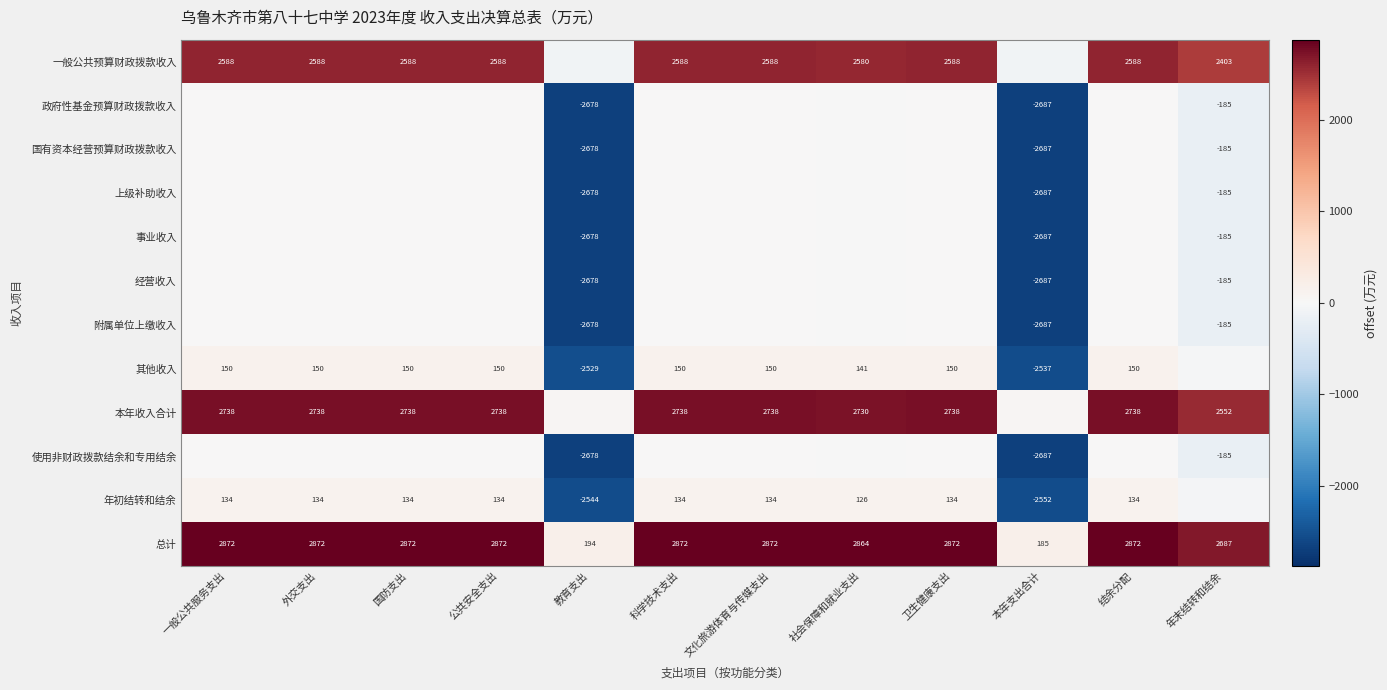

The value of 经营收入 at 年末结转和结余 is -185.4. True or false?

True